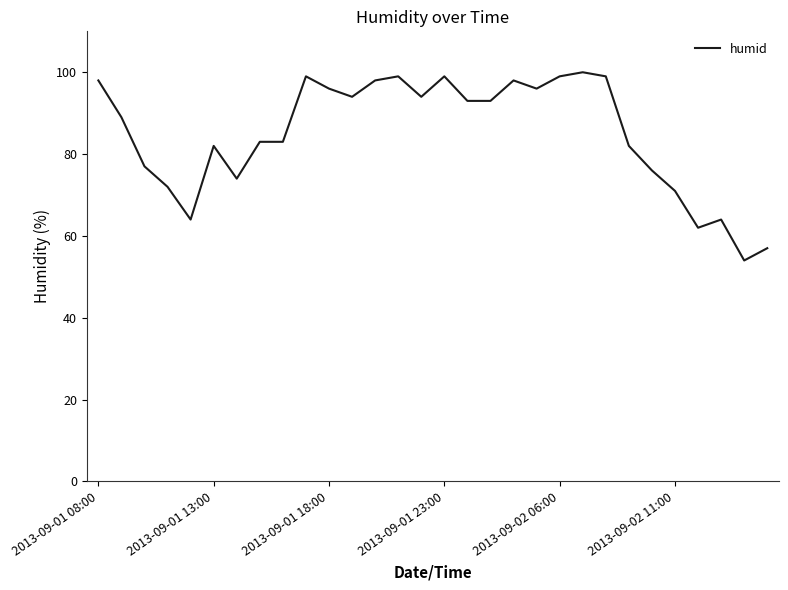

What is the difference between the maximum and minimum values?

46